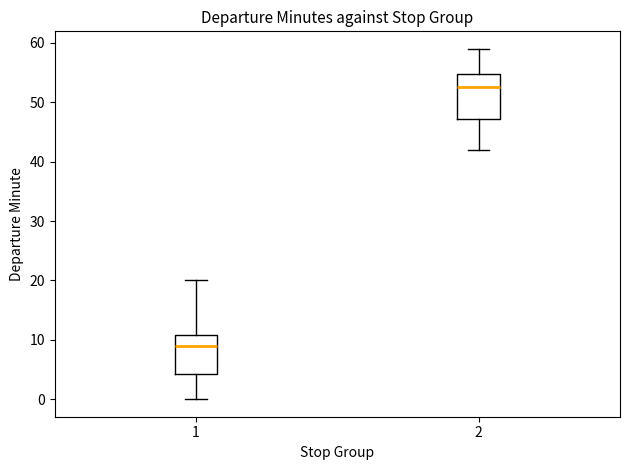

Where does the lower whisker of the box at x = 1 end on the y-axis? The values are not printed on the chart, so give them approximately, as read against the axis.

0